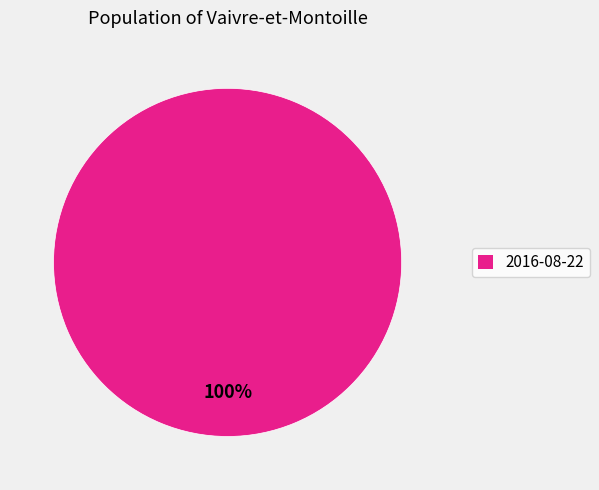

Which slice represents more than half of the pie?

2016-08-22